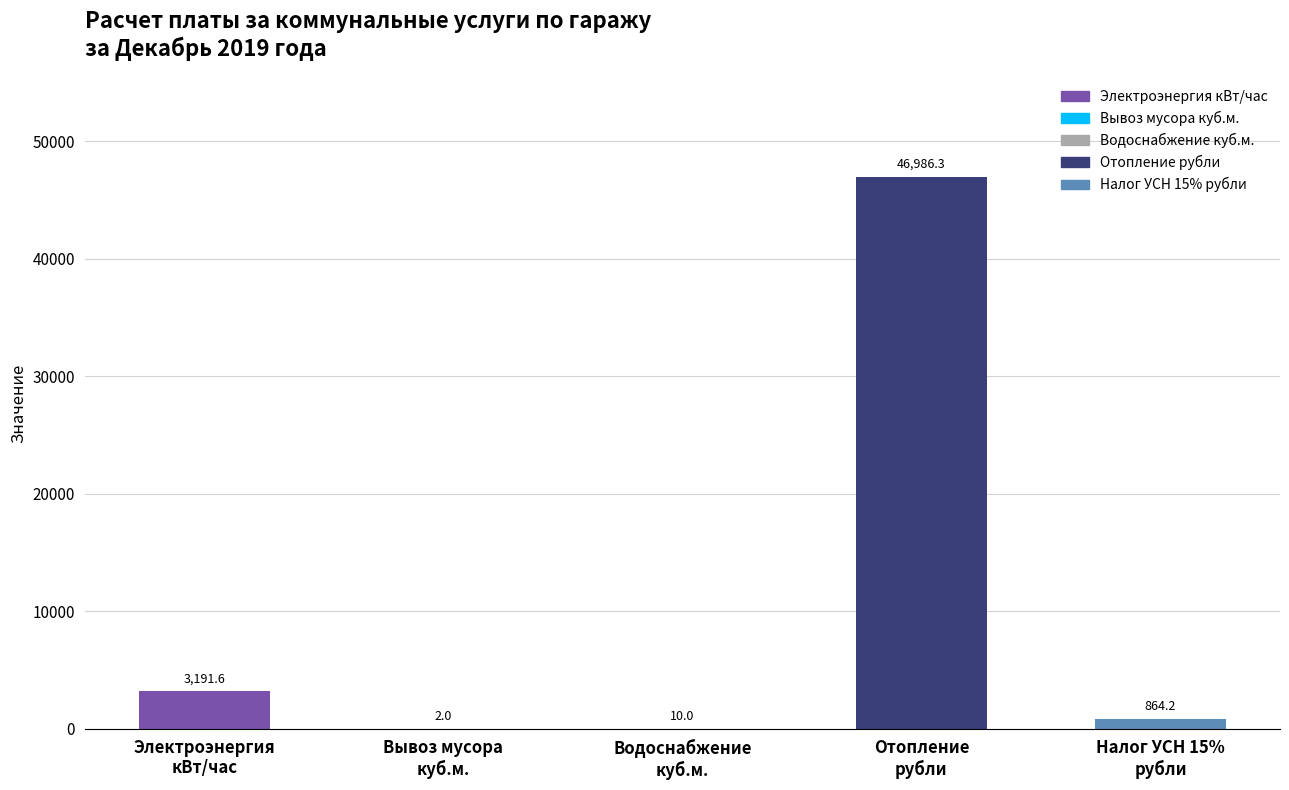

What is the sum of the values at Вывоз мусора
куб.м. and Отопление
рубли?

46988.3